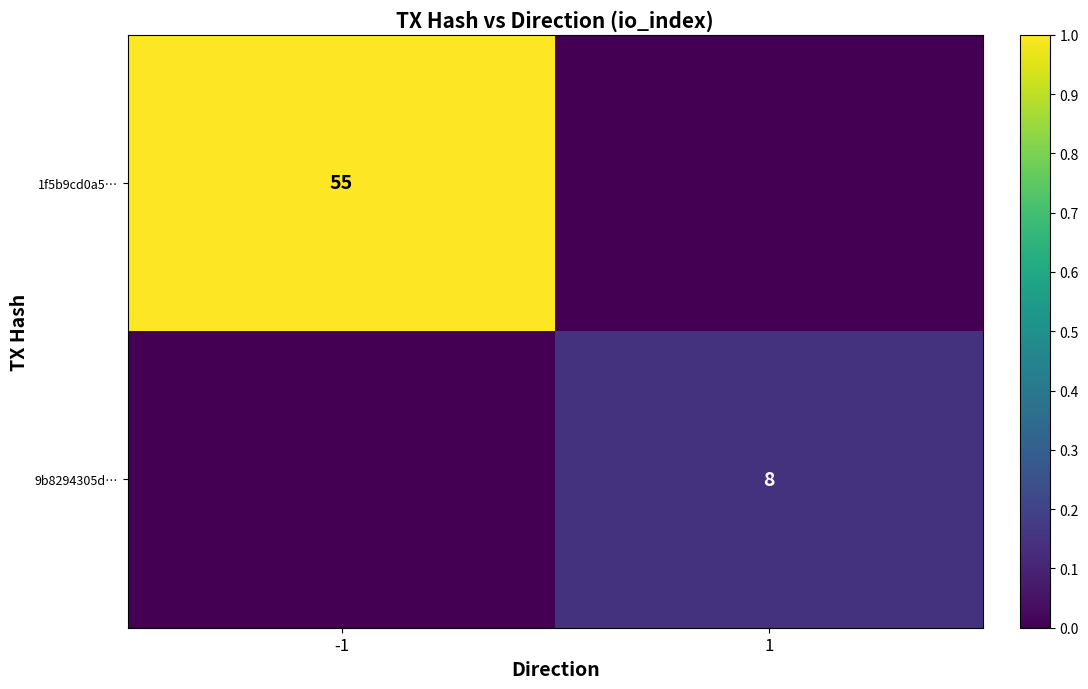

The 1f5b9cd0a5… series shows 25 at -1. True or false?

False